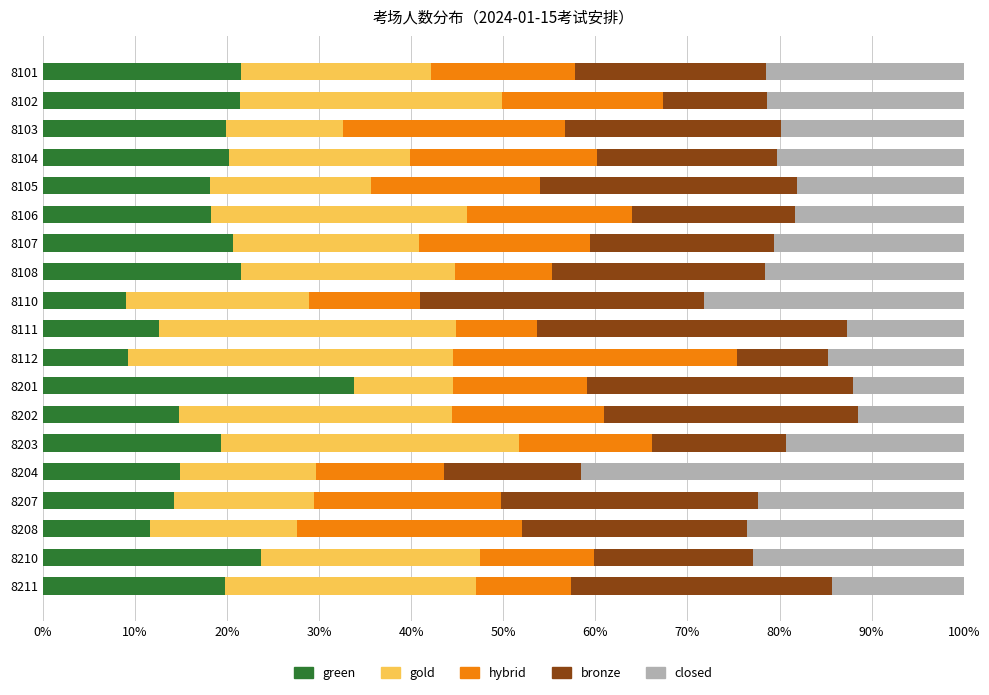

What are all the series names shown in the legend?

green, gold, hybrid, bronze, closed